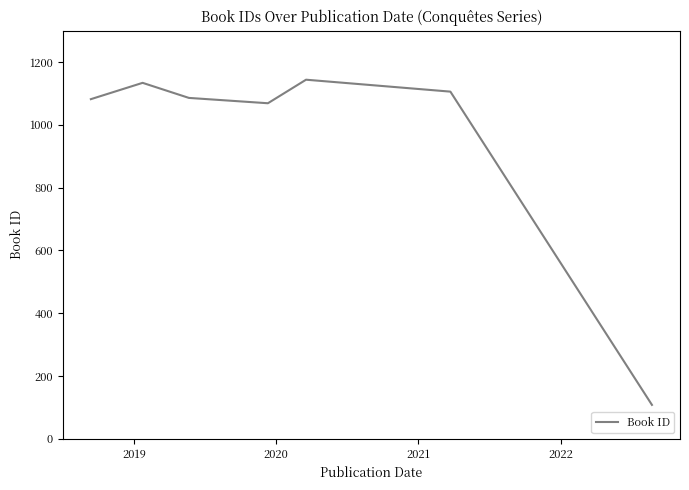

What is the sum of all values?

6729